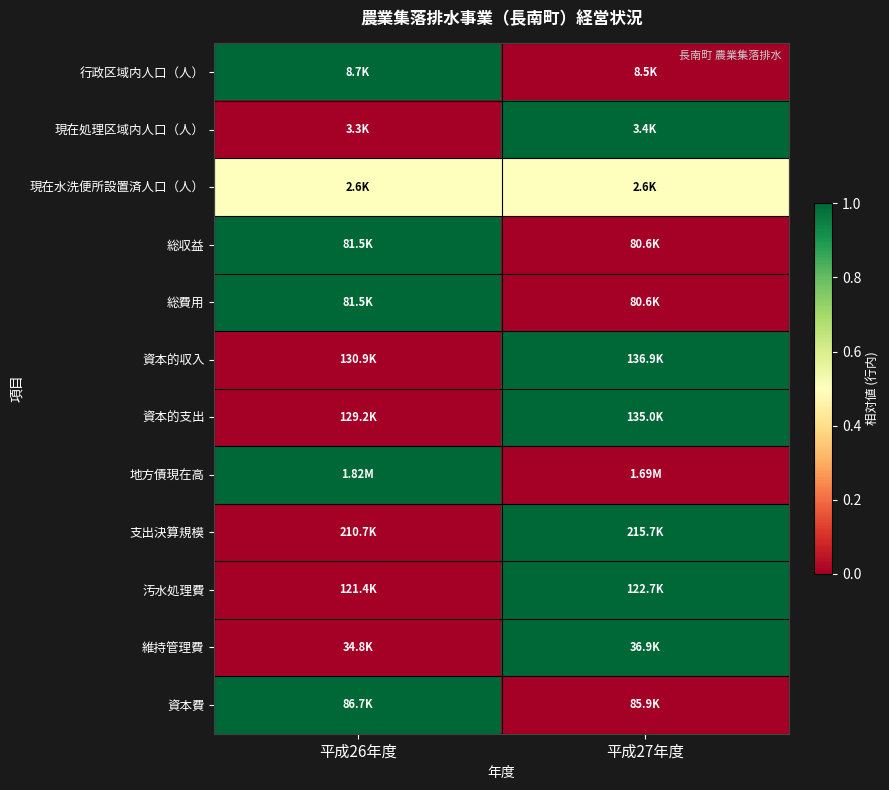

Reading left to right, what are all the values shown in this chart?

行政区域内人口（人）: 平成26年度=1.0	平成27年度=0.0
現在処理区域内人口（人）: 平成26年度=0.0	平成27年度=1.0
現在水洗便所設置済人口（人）: 平成26年度=0.5	平成27年度=0.5
総収益: 平成26年度=1.0	平成27年度=0.0
総費用: 平成26年度=1.0	平成27年度=0.0
資本的収入: 平成26年度=0.0	平成27年度=1.0
資本的支出: 平成26年度=0.0	平成27年度=1.0
地方債現在高: 平成26年度=1.0	平成27年度=0.0
支出決算規模: 平成26年度=0.0	平成27年度=1.0
汚水処理費: 平成26年度=0.0	平成27年度=1.0
維持管理費: 平成26年度=0.0	平成27年度=1.0
資本費: 平成26年度=1.0	平成27年度=0.0